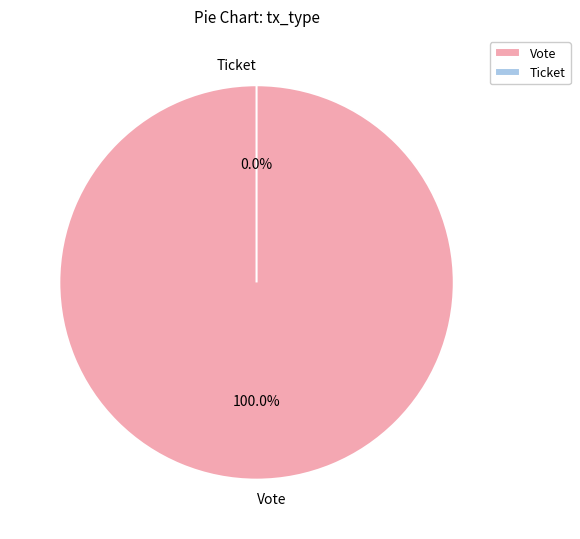

What is the change in value from Vote to Ticket?

-1